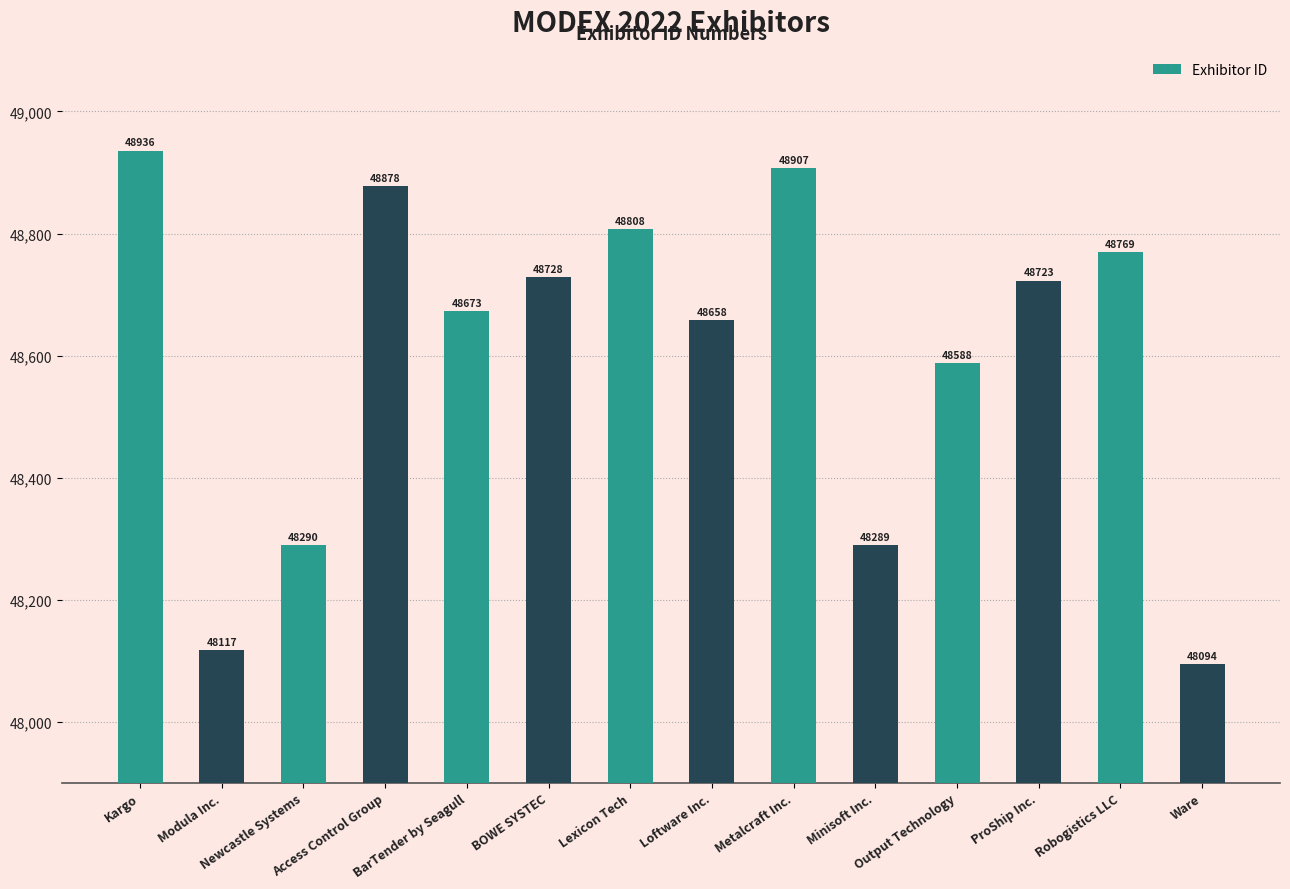

Reading left to right, what are all the values shown in this chart?

Kargo=48936	Modula Inc.=48117	Newcastle Systems=48290	Access Control Group=48878	BarTender by Seagull=48673	BOWE SYSTEC=48728	Lexicon Tech=48808	Loftware Inc.=48658	Metalcraft Inc.=48907	Minisoft Inc.=48289	Output Technology=48588	ProShip Inc.=48723	Robogistics LLC=48769	Ware=48094